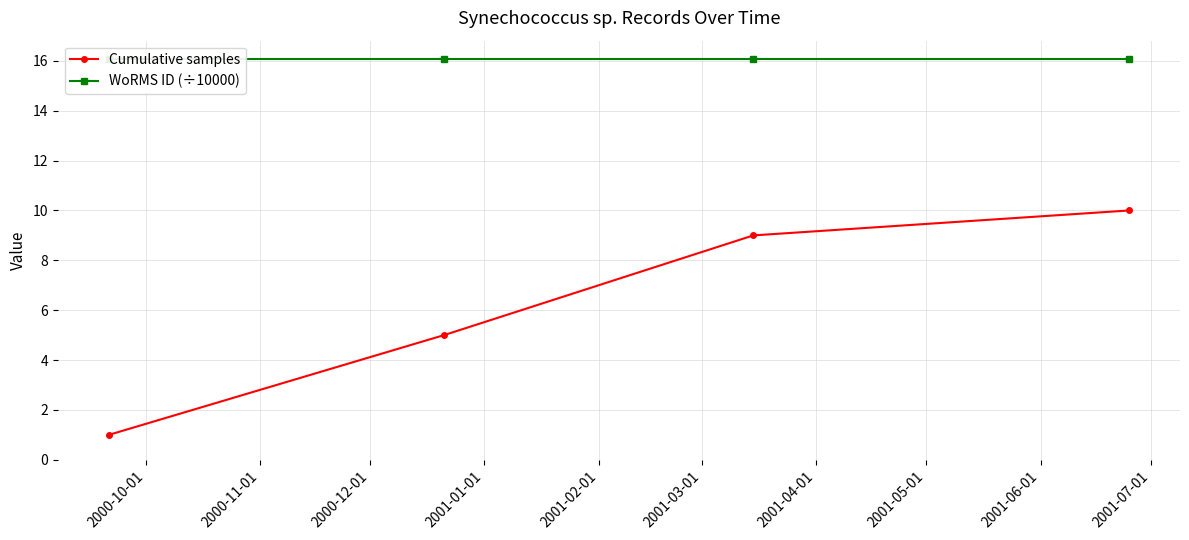

What is the sum of all WoRMS ID (÷10000) values?

64.2